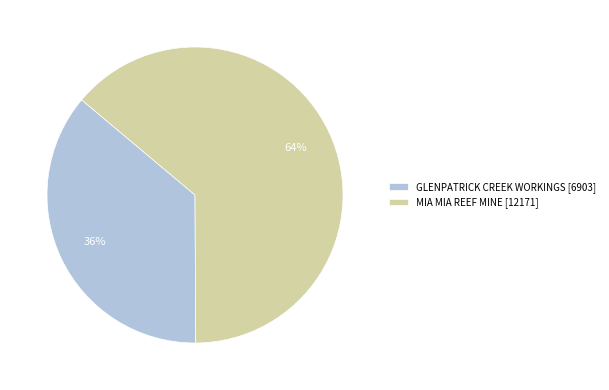

What percentage is the GLENPATRICK CREEK WORKINGS slice, to the nearest percent?

36%